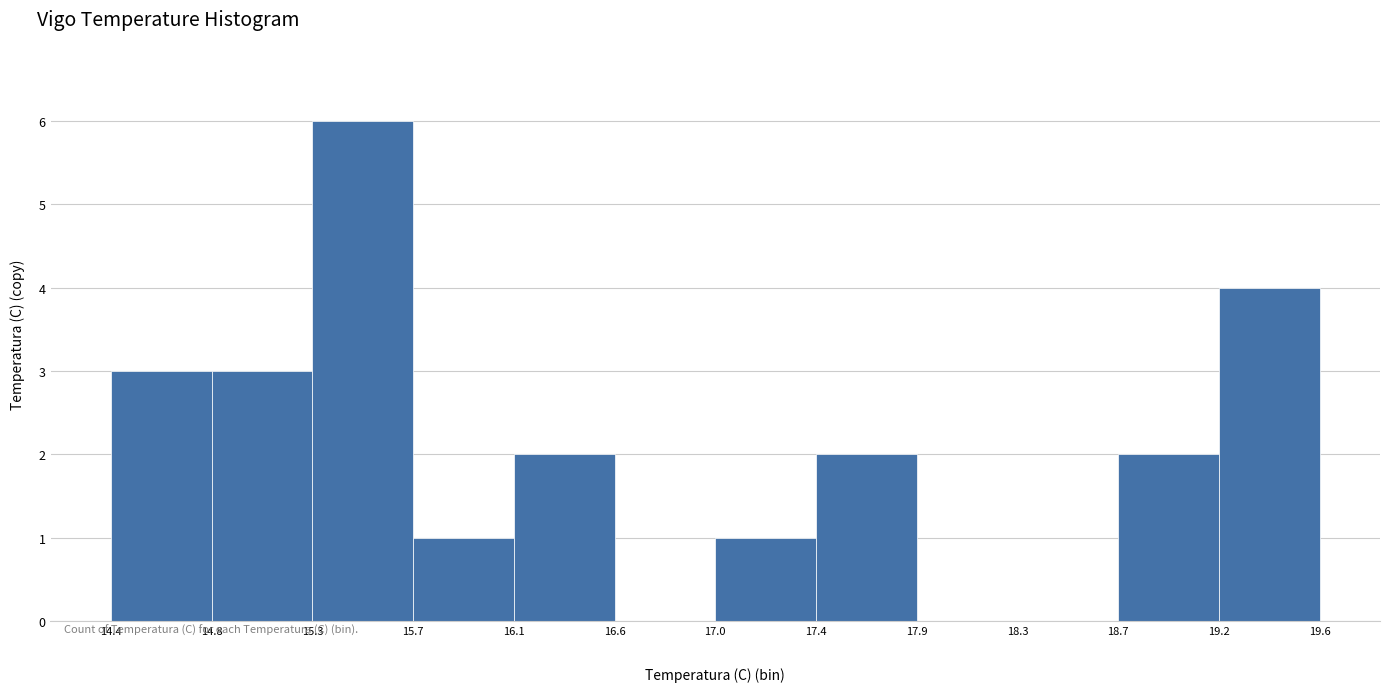

What is the height of the bar covering 14.4 to 14.8 on the x-axis? The values are not printed on the chart, so give them approximately, as read against the axis.

3